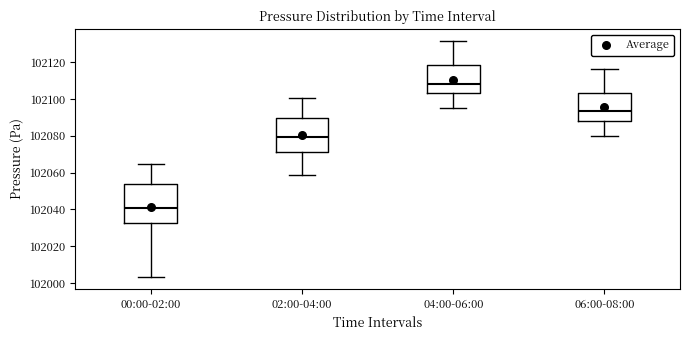

Which box is the tallest, from its lower edge to its upper edge?

00:00-02:00